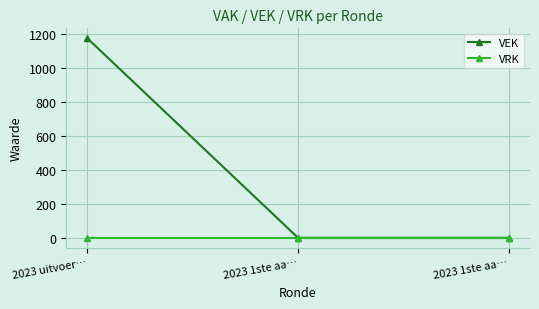

Does the chart have visible grid lines?

Yes